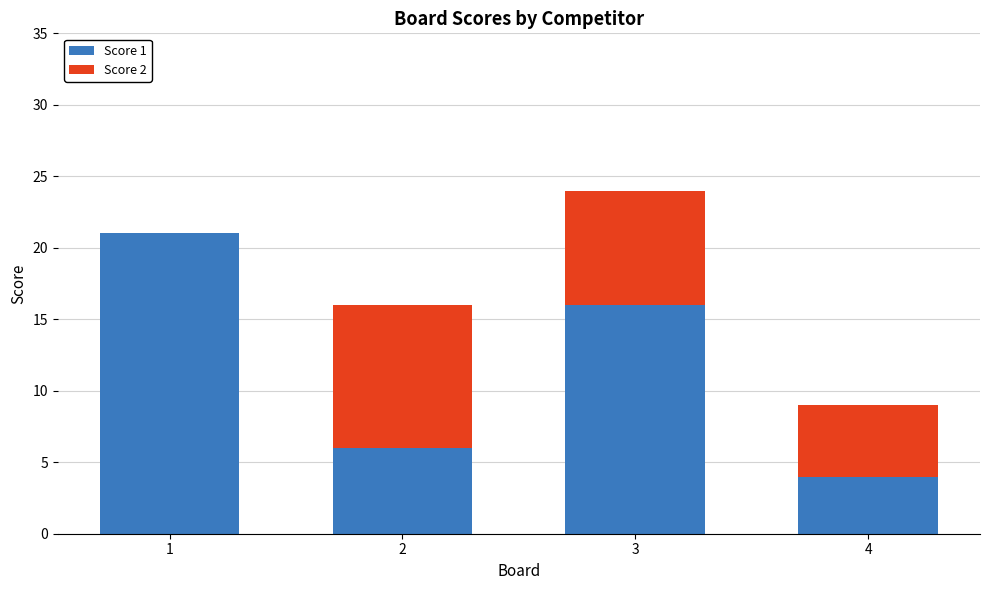

What is the maximum value for Score 1?

21